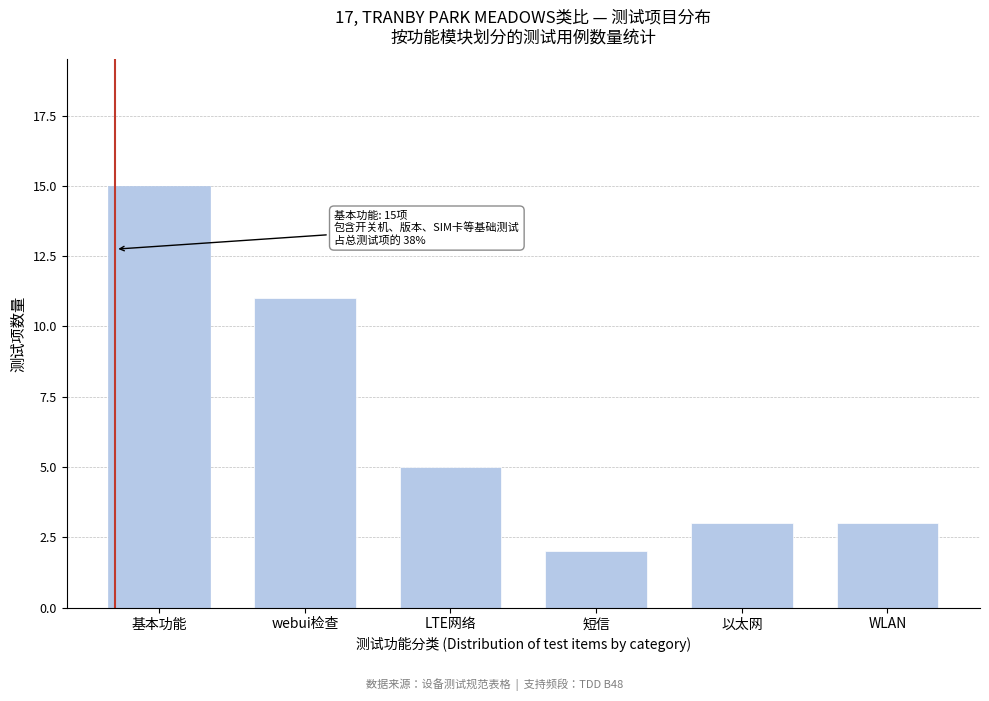

Reading right to left, what are all the values shown in this chart?

3	3	2	5	11	15